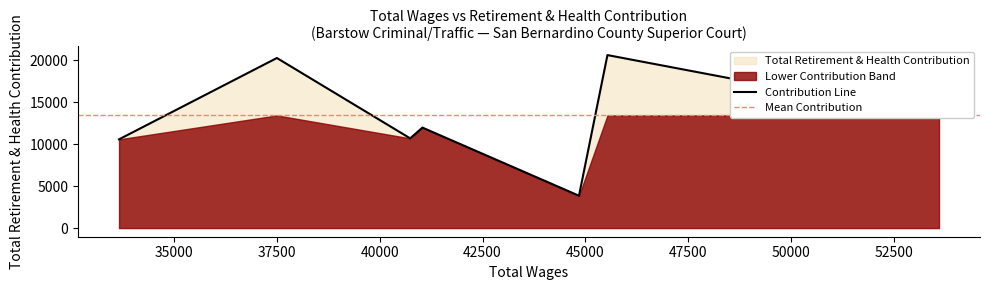

Which label corresponds to the smallest value in the chart?

44842.0